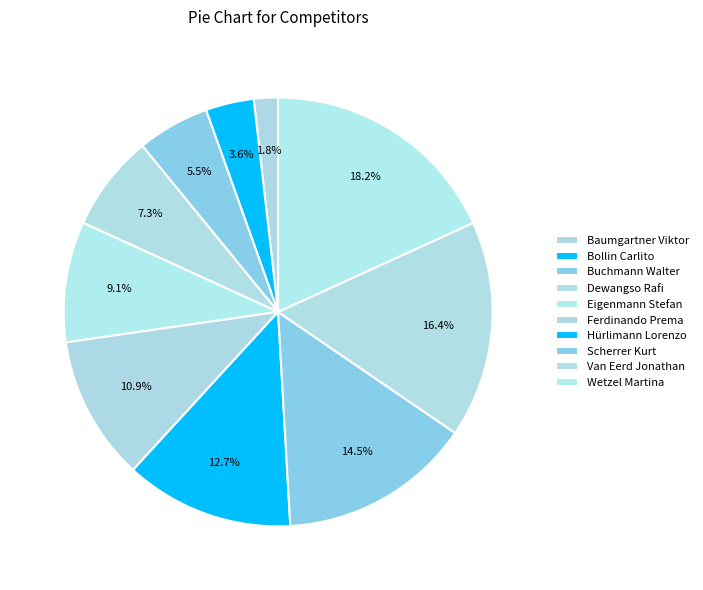

Count the number of slices in the pie.

10